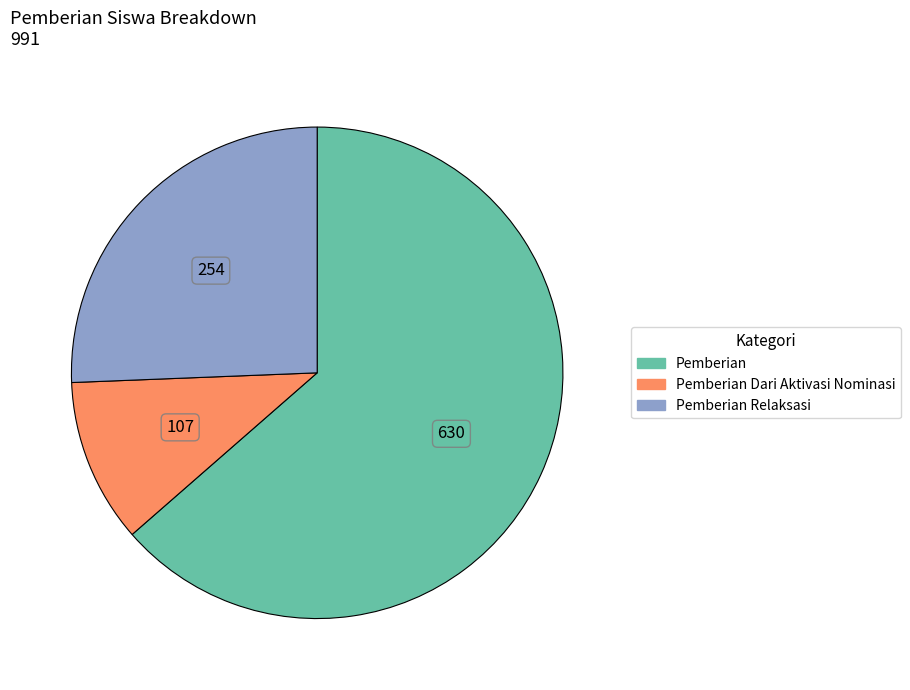

Is there any slice that represents more than half of the pie?

Yes